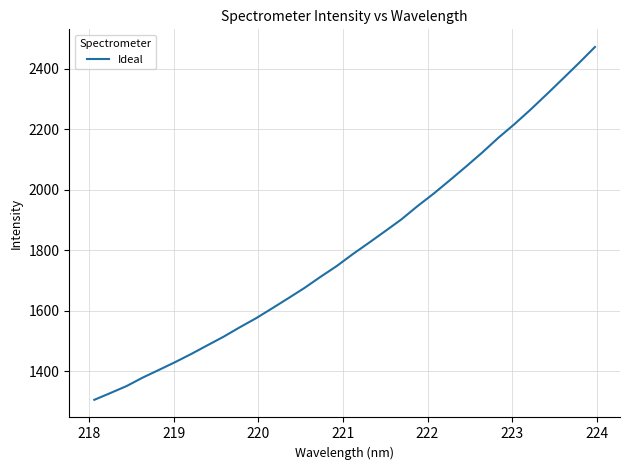

What is the difference between the maximum and minimum values?

1166.3